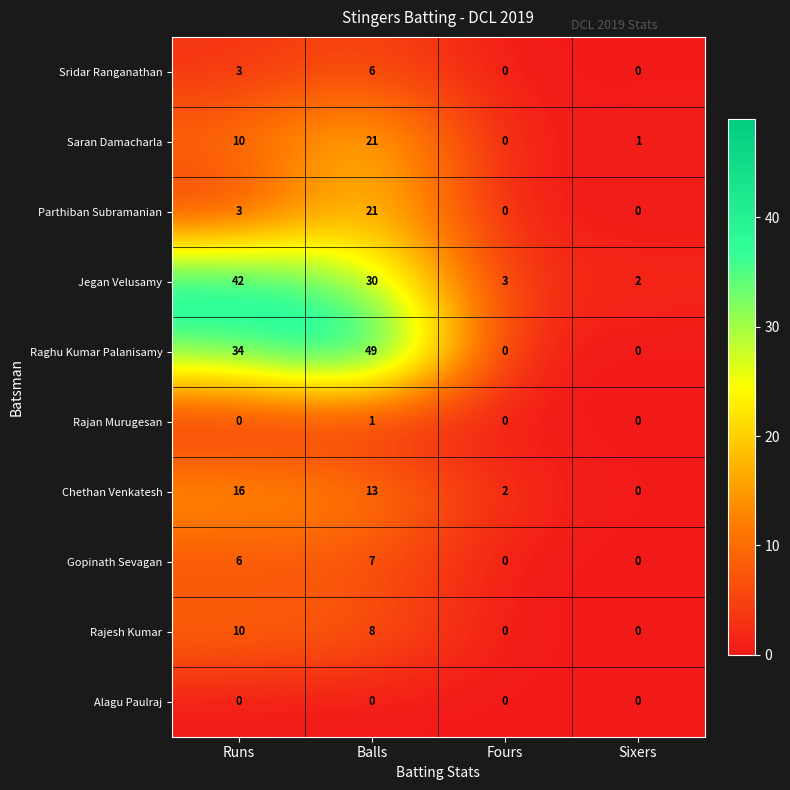

How many data points in Rajesh Kumar are less than 8?

2